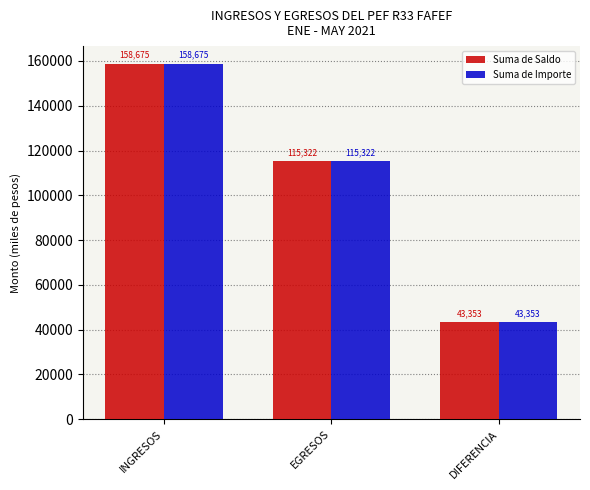

What is the value of the Suma de Importe bar at the 2nd from the left?

115321.9